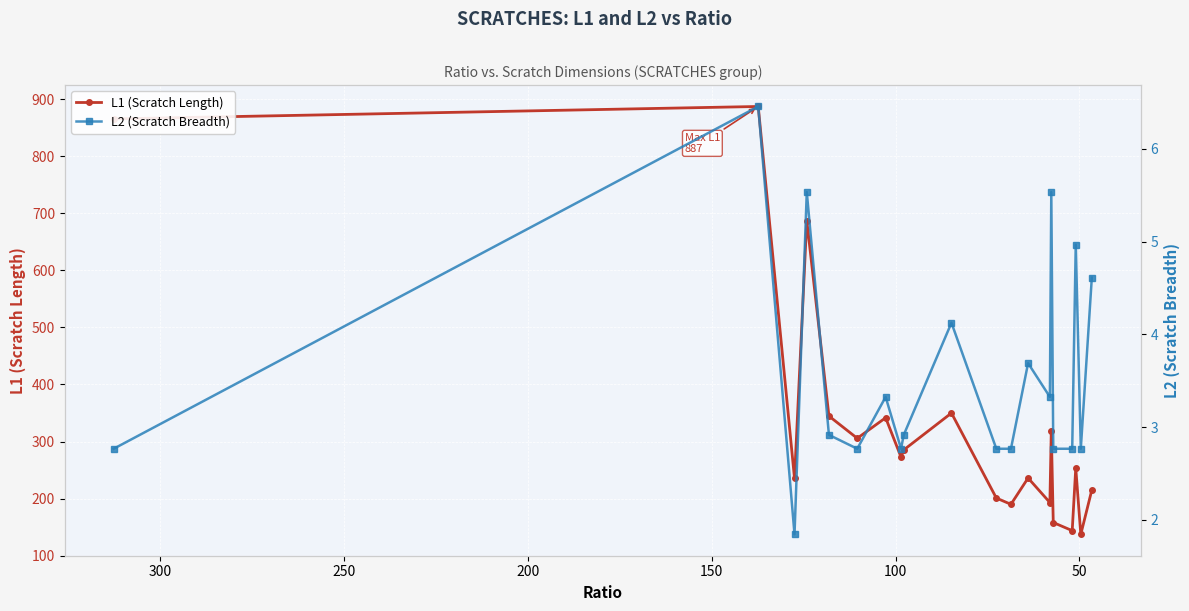

What are all the series names shown in the legend?

L1 (Scratch Length), L2 (Scratch Breadth)